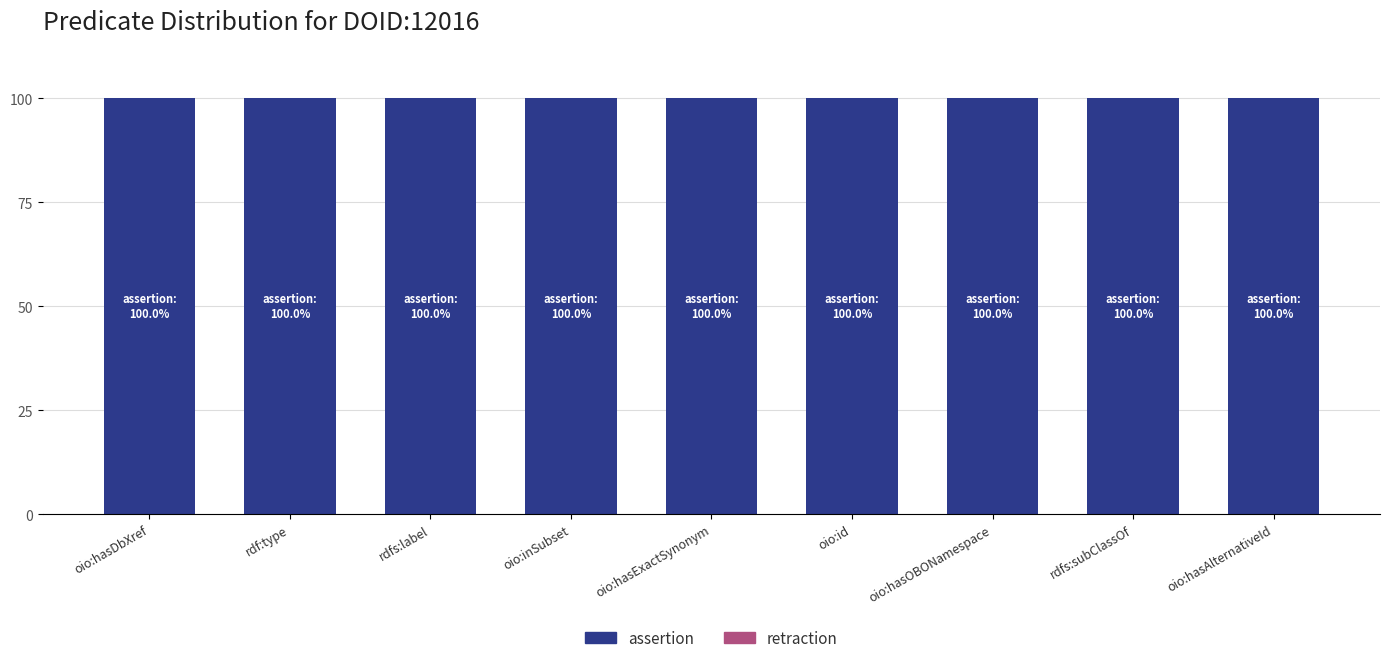

Reading right to left, list all the values displayed in this chart.

retraction: 0	0	0	0	0	0	0	0	0
assertion: 100	100	100	100	100	100	100	100	100